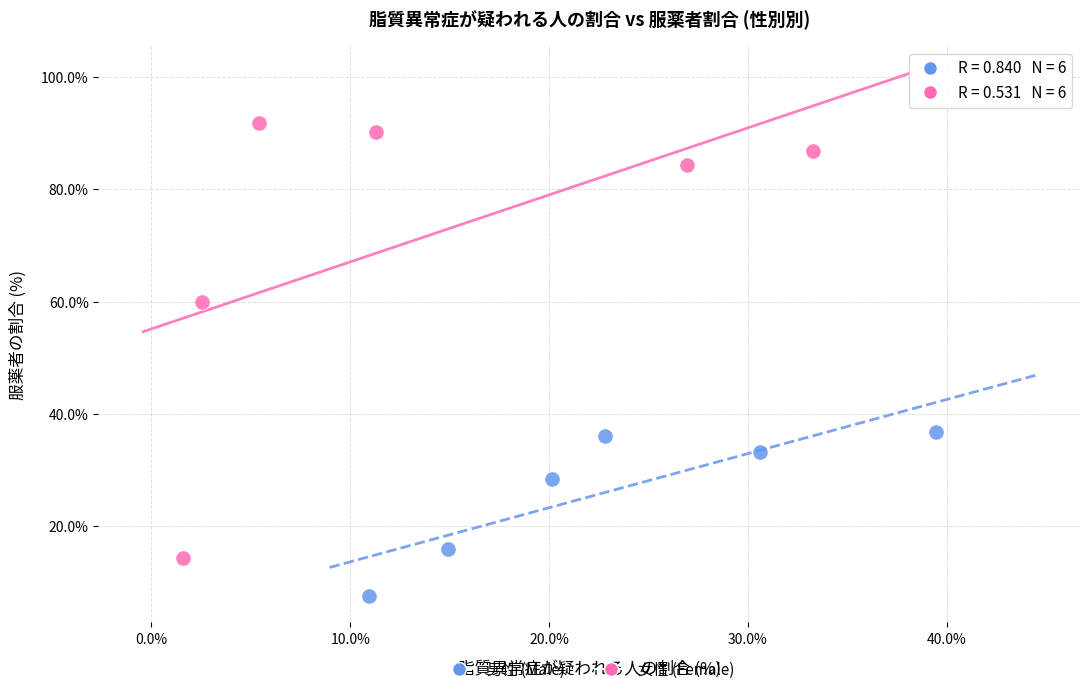

Which series has the widest spread of Y values?

女性 (Female)